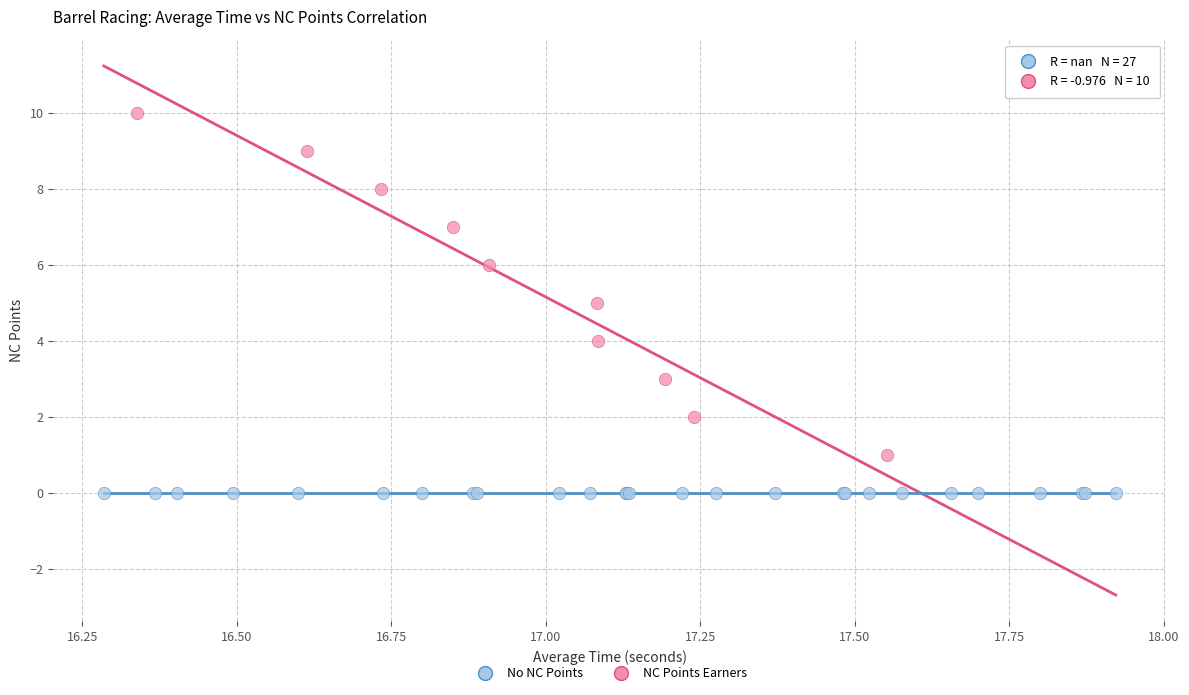

Which series contains the lowest Y value?

No NC Points